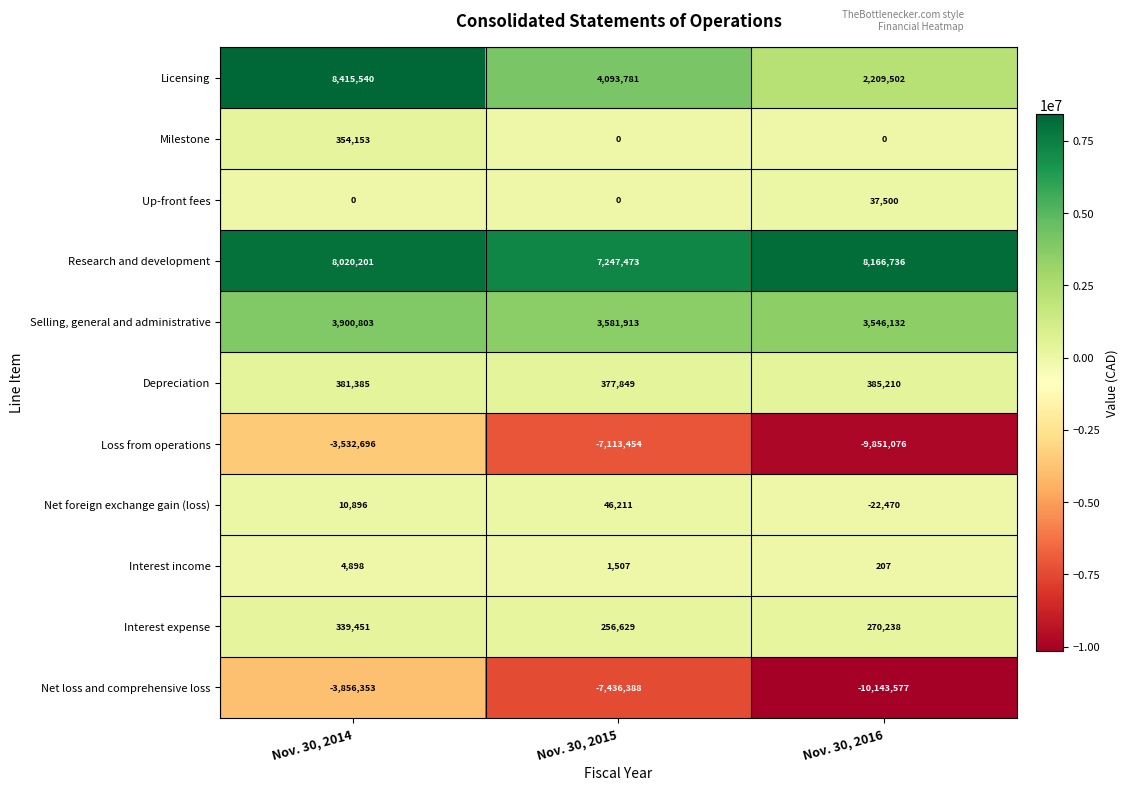

True or false: Research and development has a value of 13716623 at Nov. 30, 2014.

False